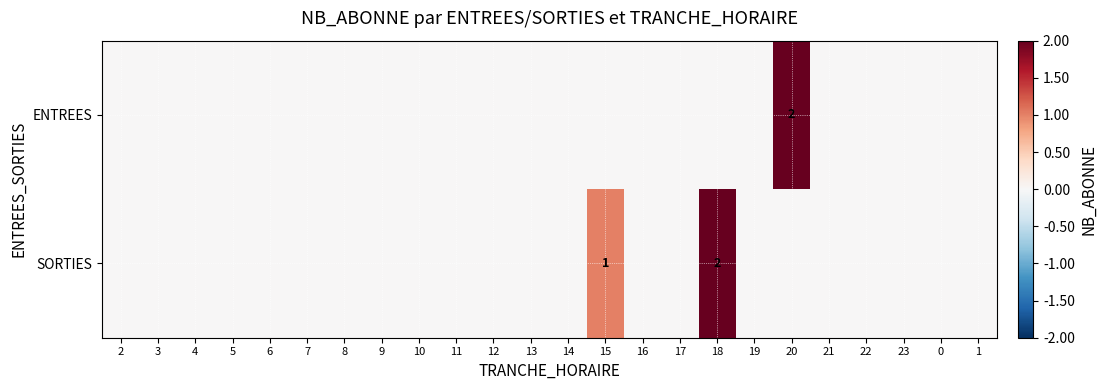

The value of SORTIES at 18 is 2. True or false?

True